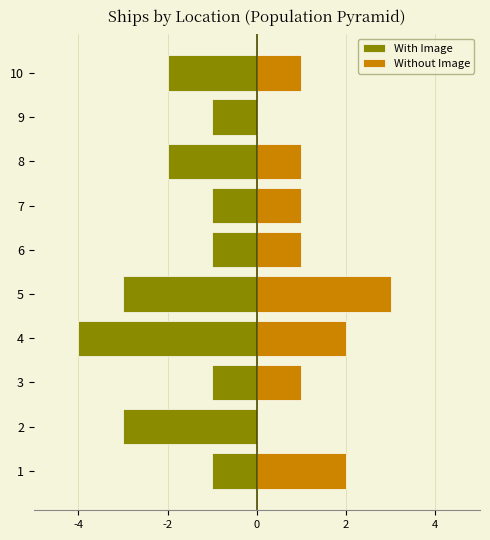

Count the Without Image values in the range 1 to 2.

7